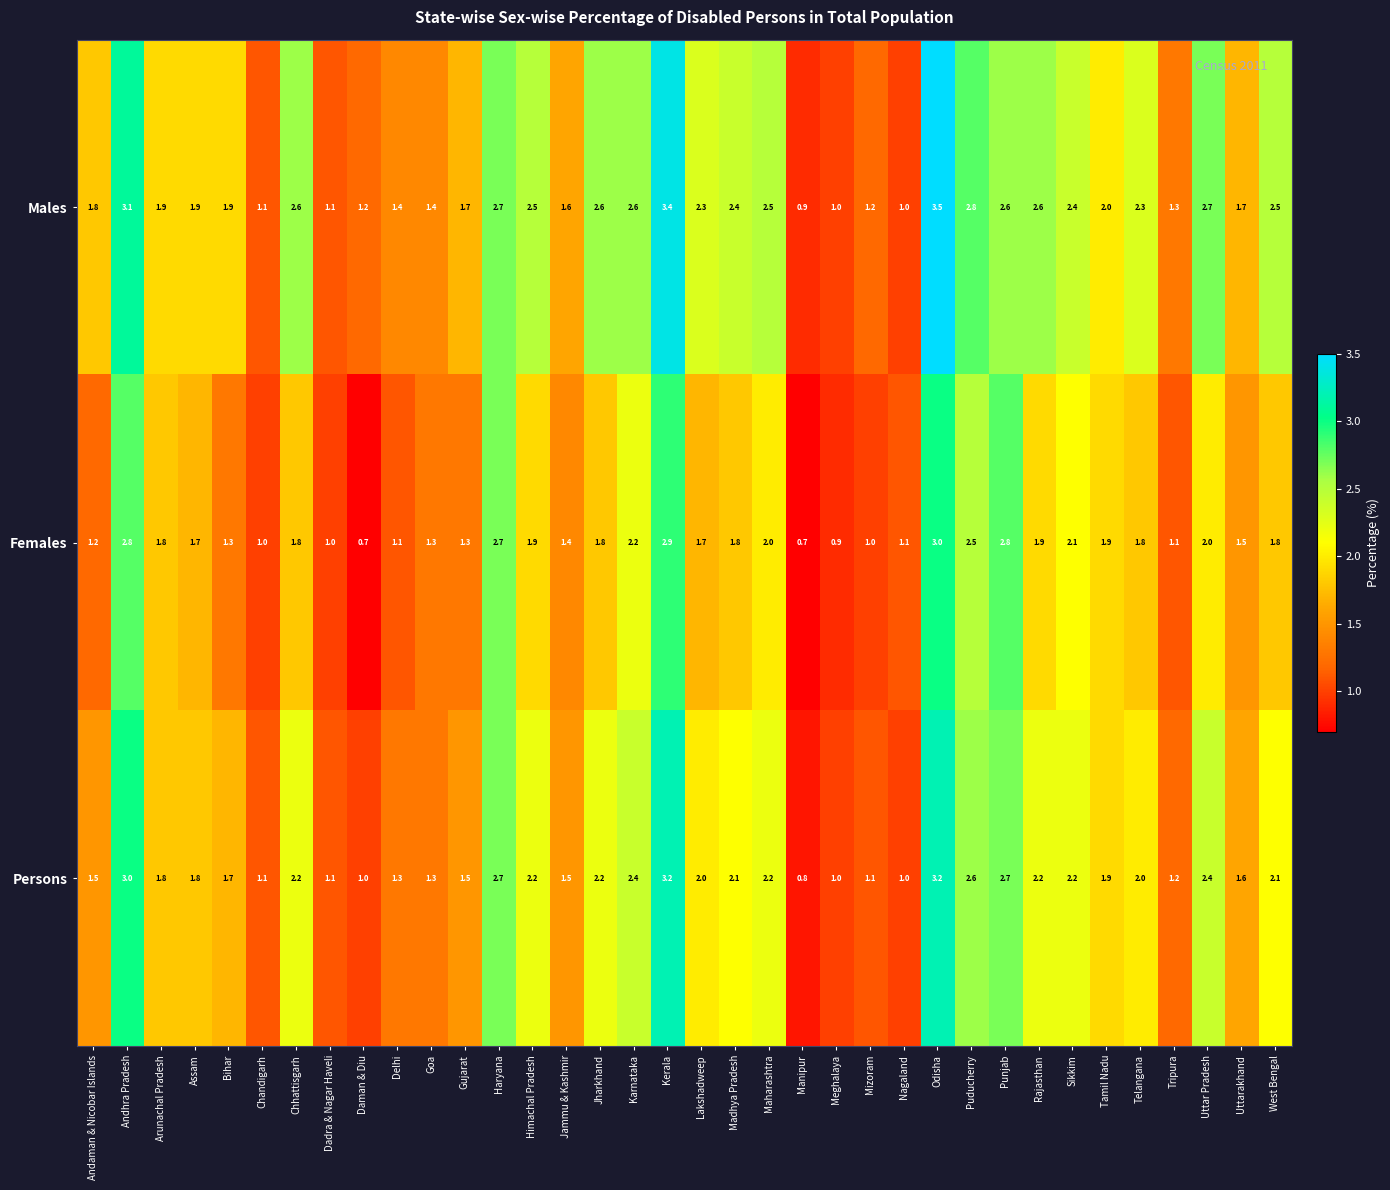

Which series changed the most between Delhi and Madhya Pradesh?

Males